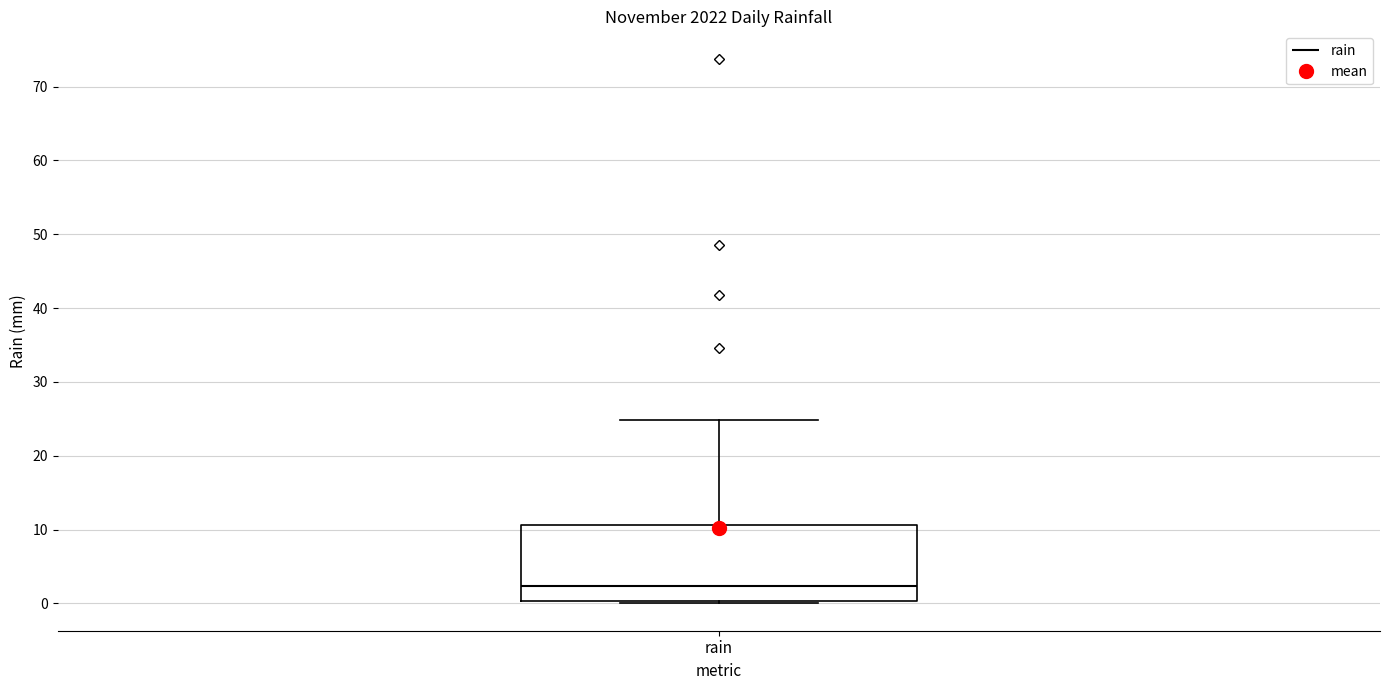

Read this box plot against the y-axis: the position of the median line, the range covered by the box, and the ends of both whiskers. The values are not printed on the chart, so give them approximately, as read against the axis.

median 2, box 0 to 11, whiskers 0 (just below the box's lower edge) to 25